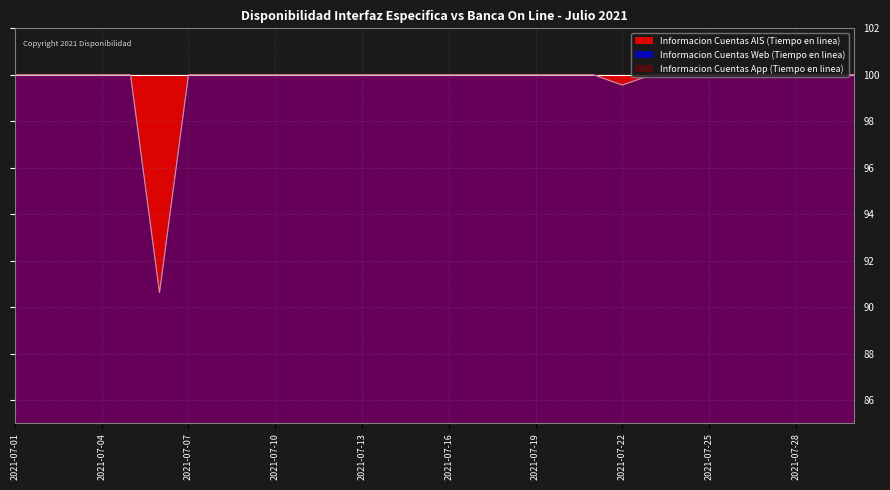

Which series has the largest range (max minus min)?

Informacion Cuentas Web (Tiempo en linea) (line)